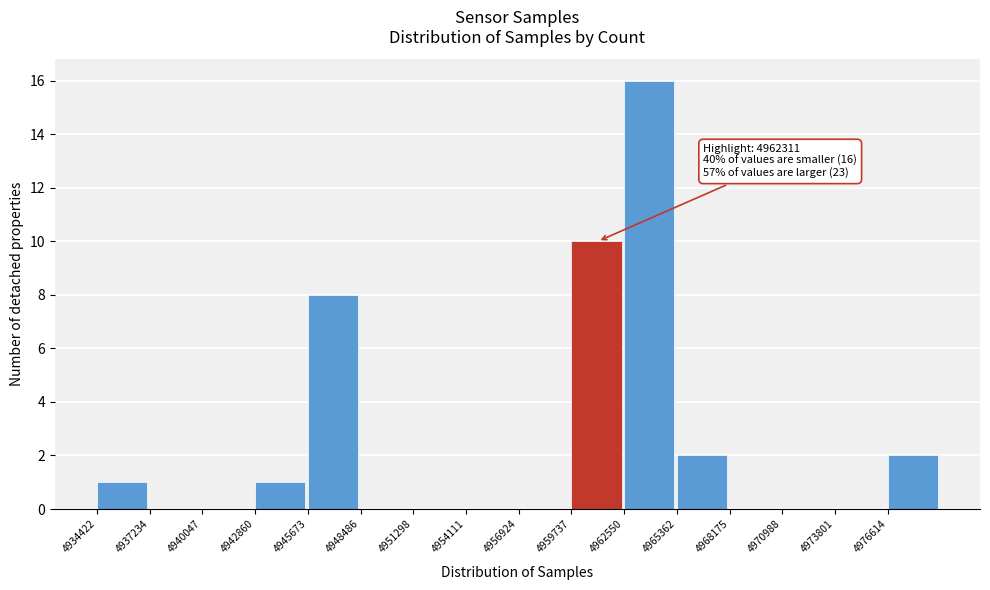

Which range on the x-axis has the tallest bar?

4962500 to 4965500